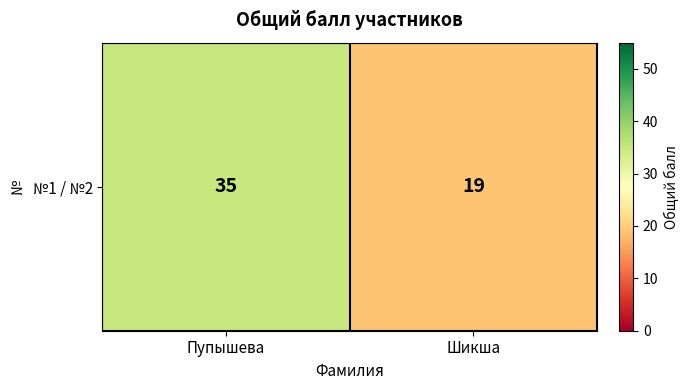

Reading right to left, extract all data points from this chart.

19	35